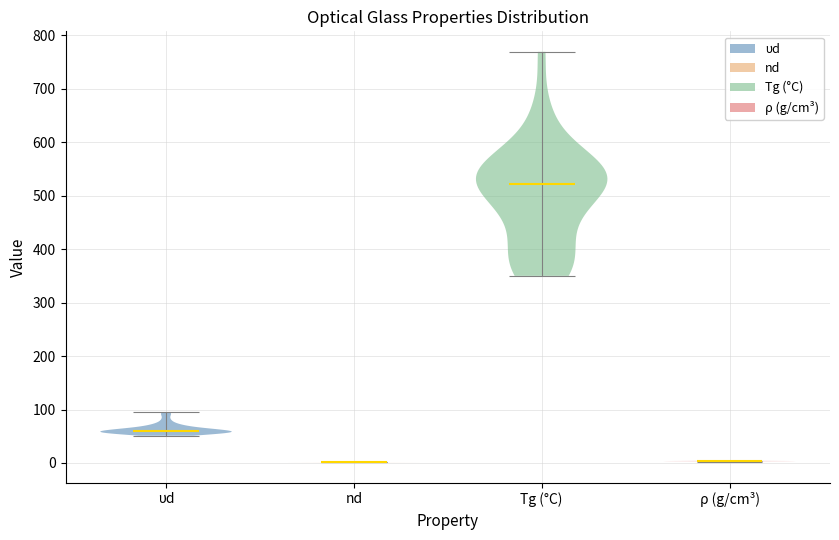

Which violin has the highest median line?

Tg (°C)